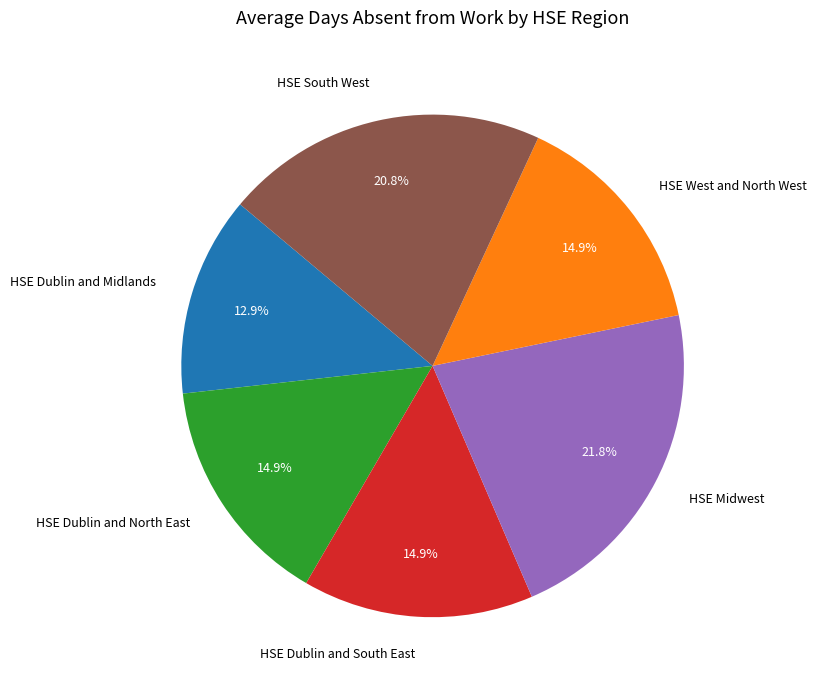

What percentage is the HSE South West slice, to the nearest percent?

21%